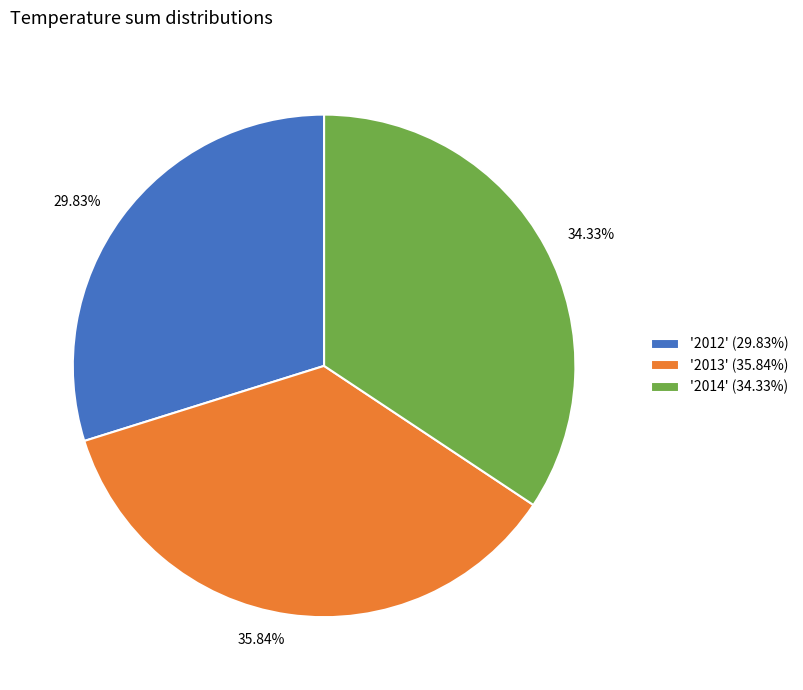

What is the ratio of the value at '2014' (34.33%) to the value at '2013' (35.84%)?

1.0